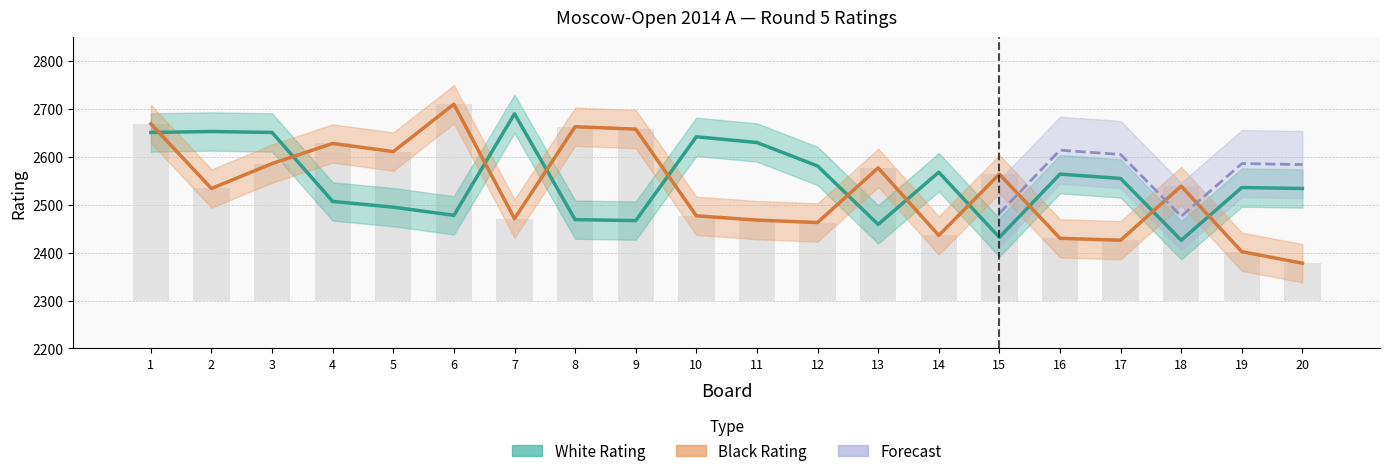

Which series has the largest range (max minus min)?

Black Rating